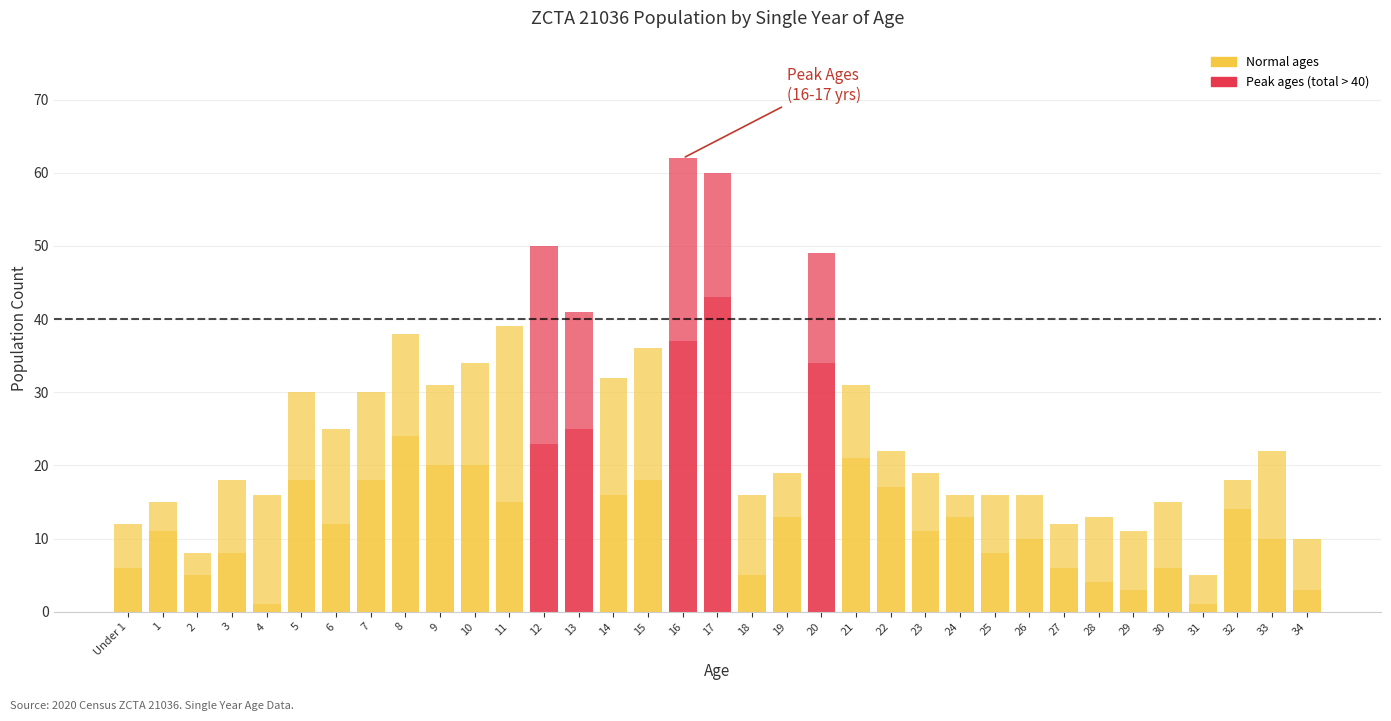

What is the difference between the second highest and minimum values in the Male series?

36